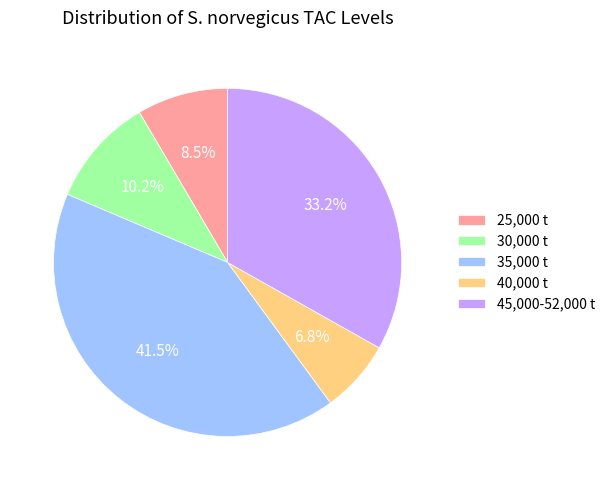

Is there a majority slice in this chart?

No